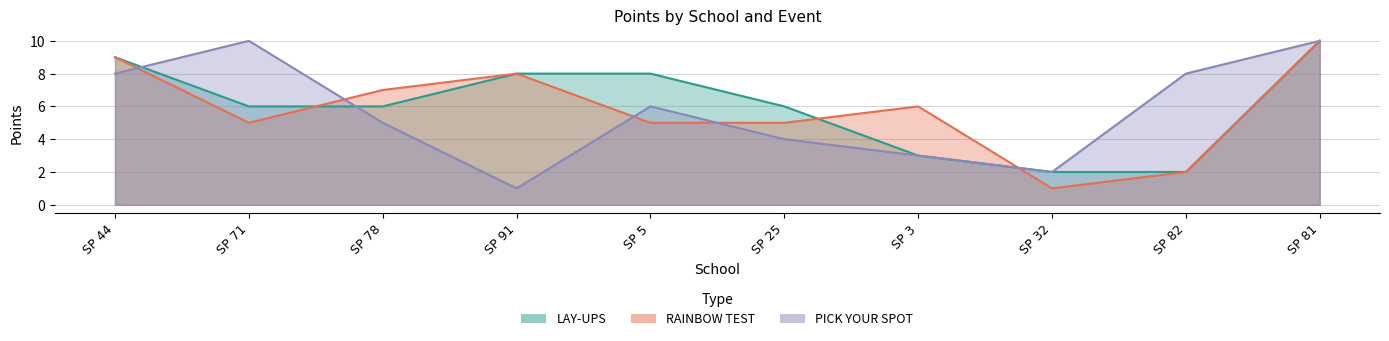

Reading left to right, transcribe all the data shown in this chart.

LAY-UPS: SP 44=9	SP 71=6	SP 78=6	SP 91=8	SP 5=8	SP 25=6	SP 3=3	SP 32=2	SP 82=2	SP 81=10
RAINBOW TEST: SP 44=9	SP 71=5	SP 78=7	SP 91=8	SP 5=5	SP 25=5	SP 3=6	SP 32=1	SP 82=2	SP 81=10
PICK YOUR SPOT: SP 44=8	SP 71=10	SP 78=5	SP 91=1	SP 5=6	SP 25=4	SP 3=3	SP 32=2	SP 82=8	SP 81=10